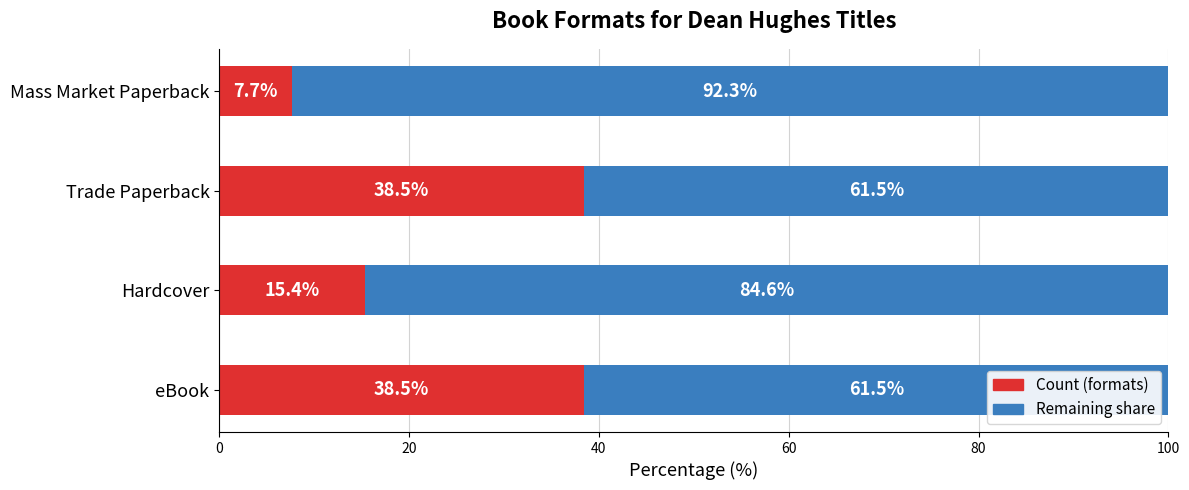

What is the total value across all series at Mass Market Paperback?

100.0